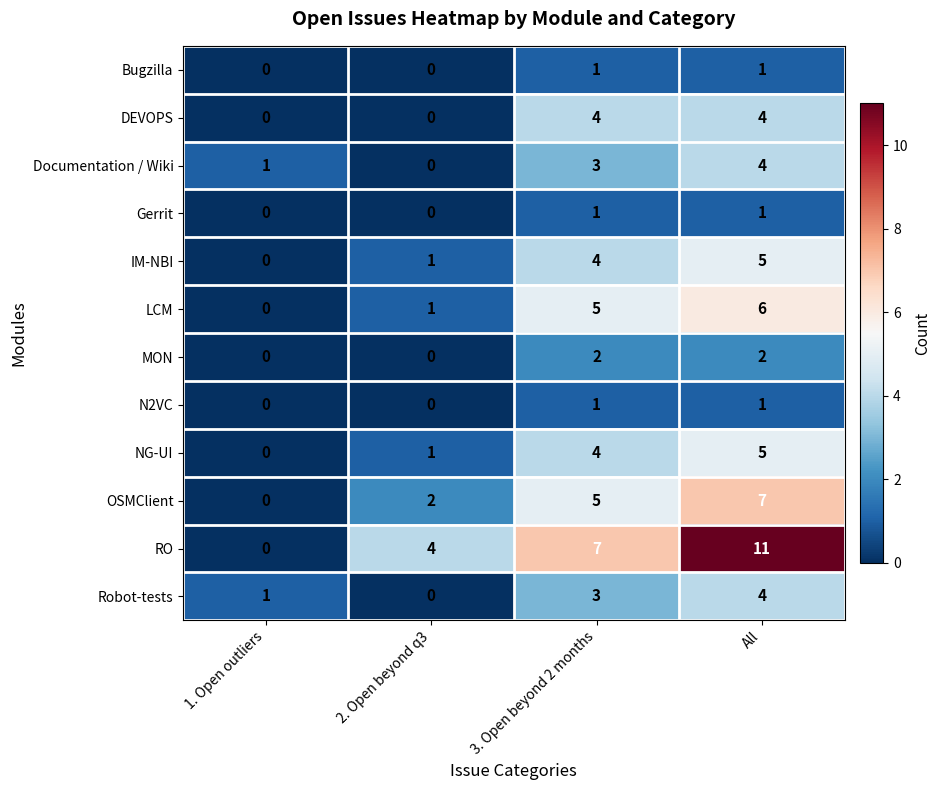

Rank the categories by NG-UI value from highest to lowest.

All, 3. Open beyond 2 months, 2. Open beyond q3, 1. Open outliers